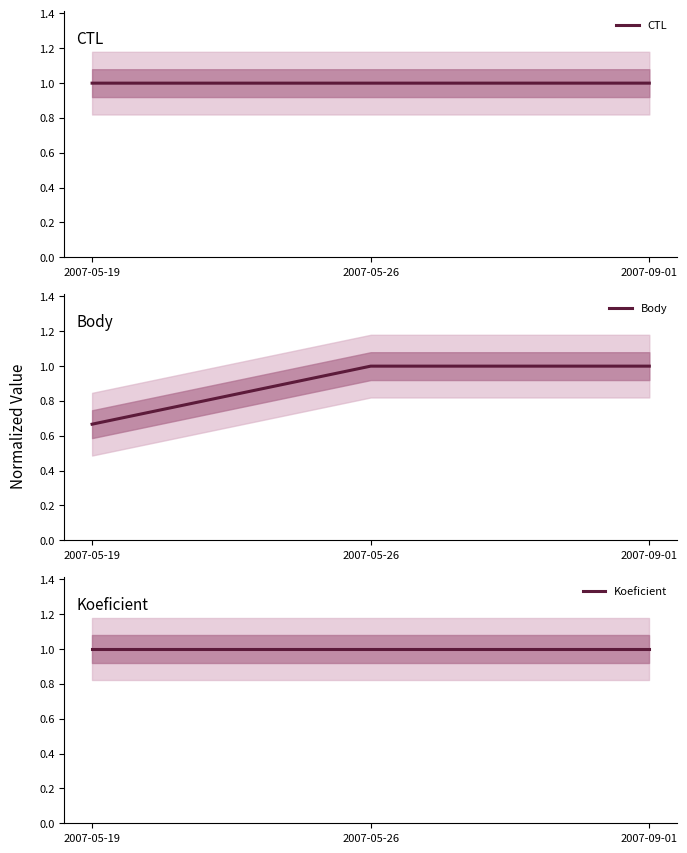

Is this an area chart (filled region under the line)?

No